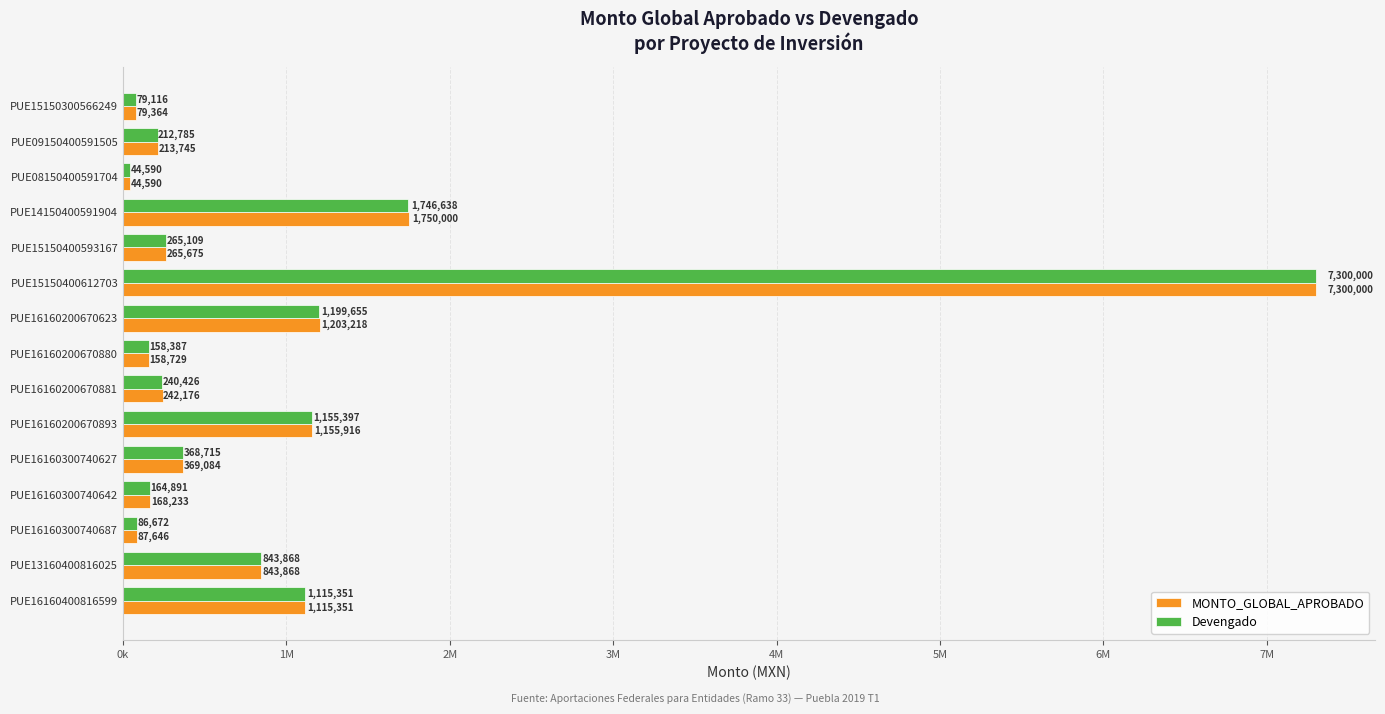

Reading left to right, extract all data points from this chart.

MONTO_GLOBAL_APROBADO: 79364	213745	44590	1750000	265675	7300000	1203218	158729	242176	1155916	369084	168233	87646	843868	1115351
Devengado: 79116	212785	44590	1746638	265109	7300000	1199655	158387	240426	1155397	368715	164891	86672	843868	1115351